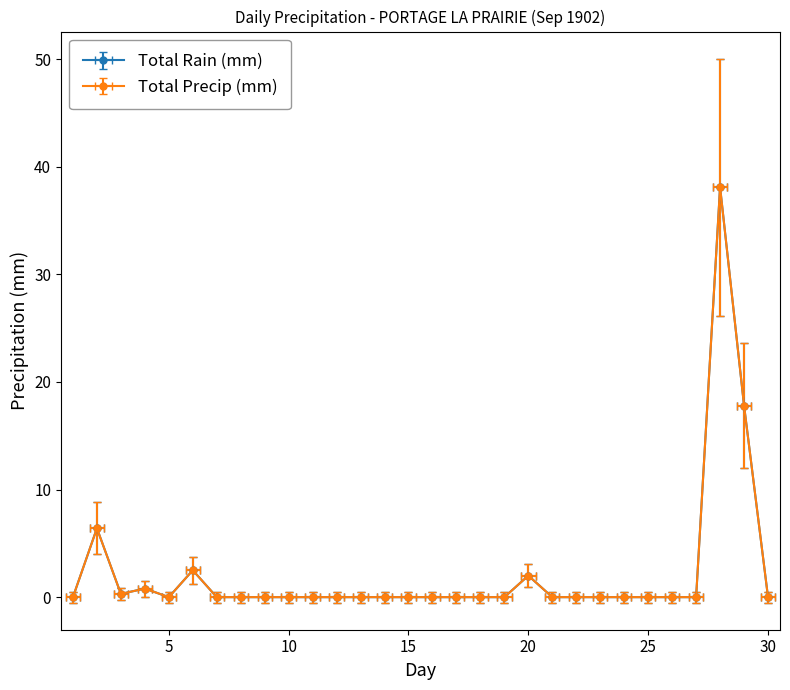

What is the value of the Total Rain (mm) point at the 4th from the left?

0.8